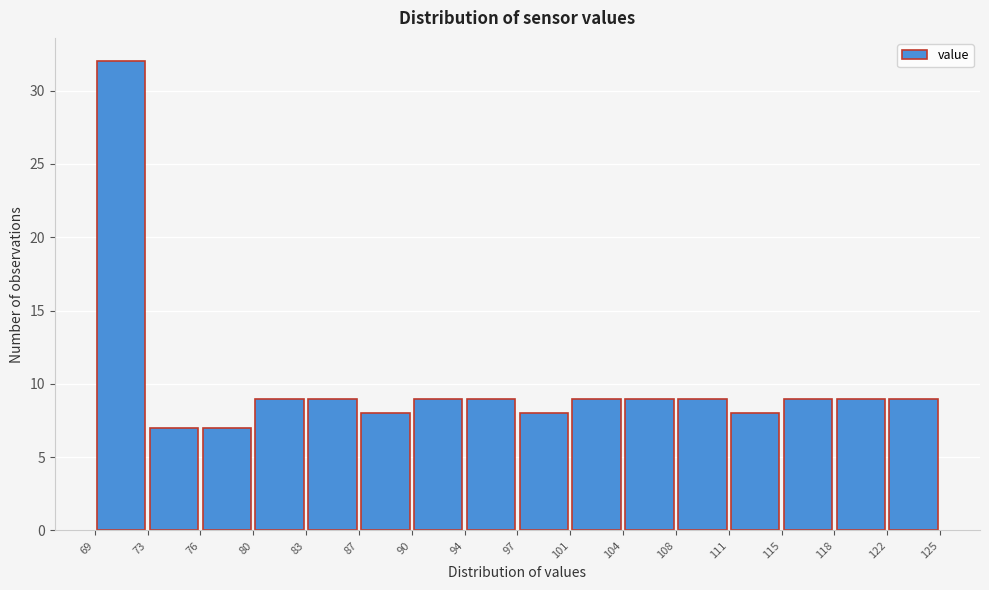

What is the height of the bar covering 101 to 104 on the x-axis? The values are not printed on the chart, so give them approximately, as read against the axis.

9